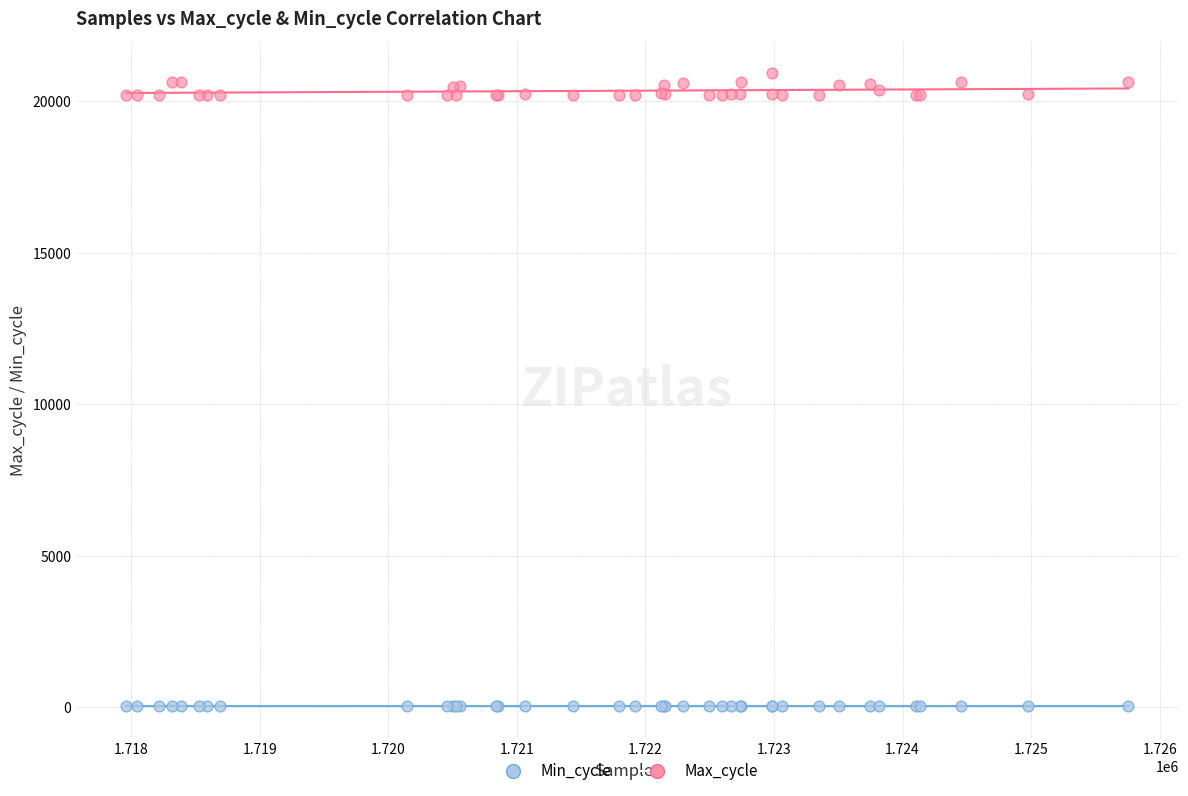

Which series contains the highest Y value?

Max_cycle